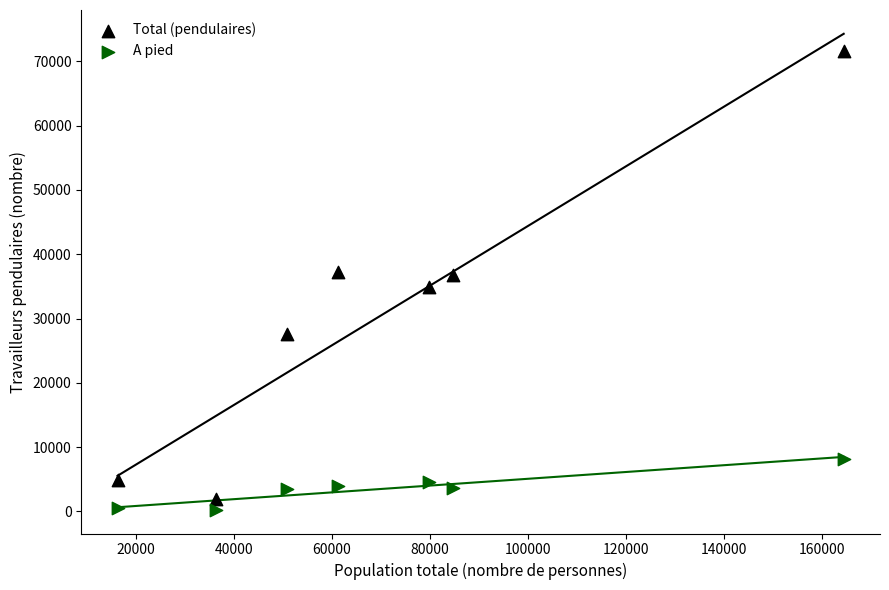

What is the X range (max minus min) for the scatter plot?

148187.0